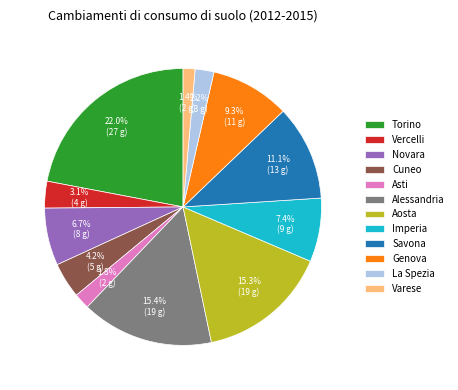

Does Novara represent more than half of the total?

No